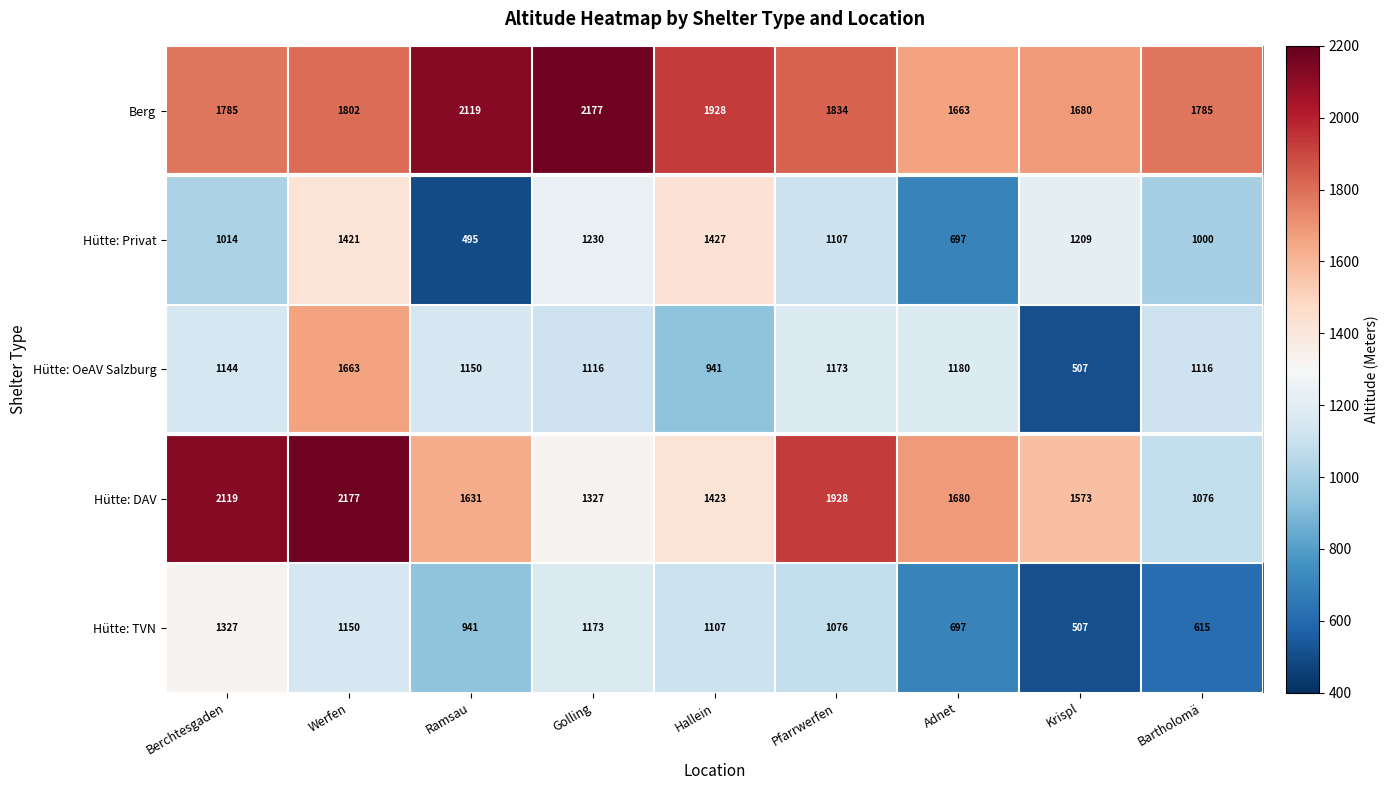

What is the average value of the Hütte: OeAV Salzburg series?

1110